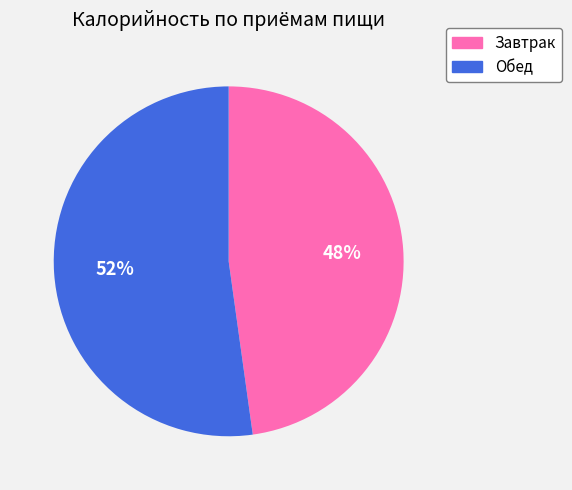

Between Обед and Завтрак, which is larger?

Обед